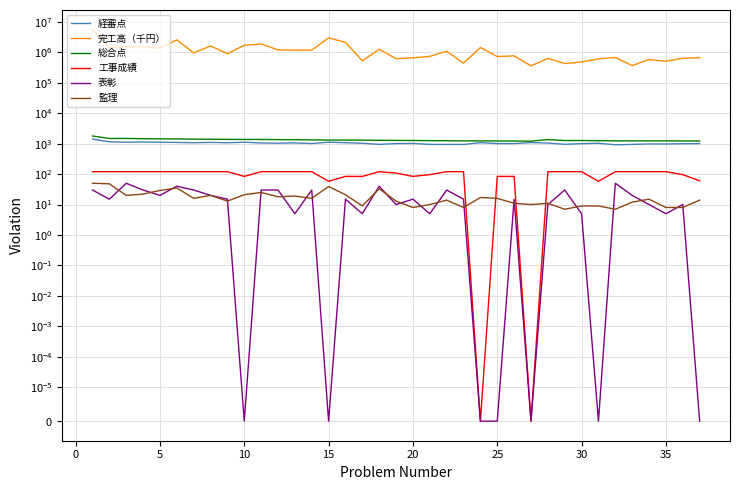

What is the sum of all 監理 values?

661